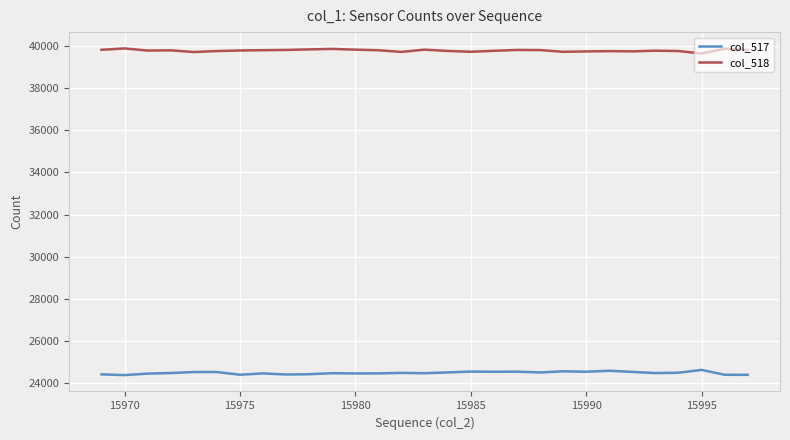

List the series in order of their overall mean, lowest first.

col_517, col_518